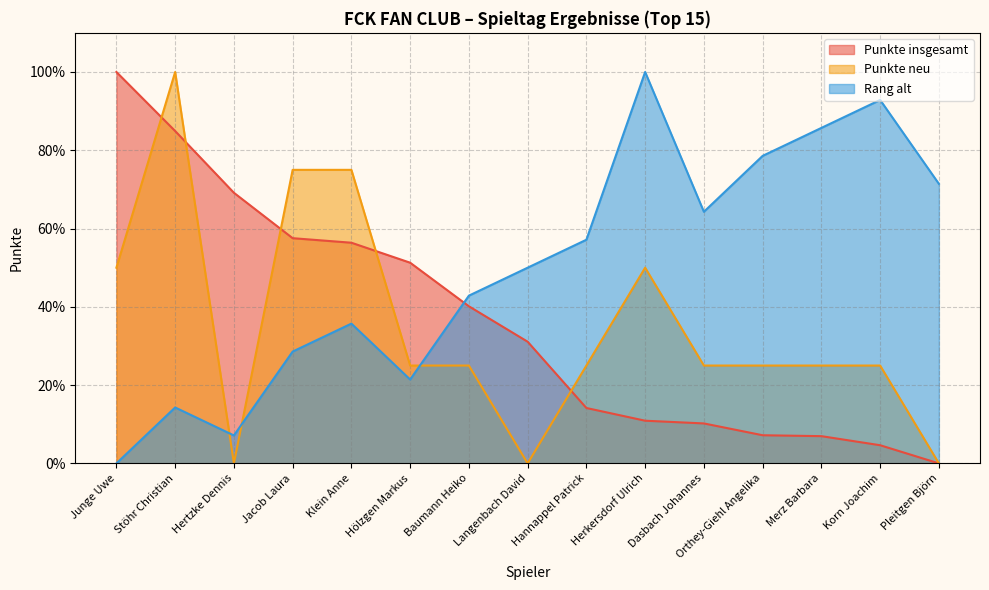

After their last crossing, which series has the higher values: Rang alt or Punkte insgesamt?

Rang alt